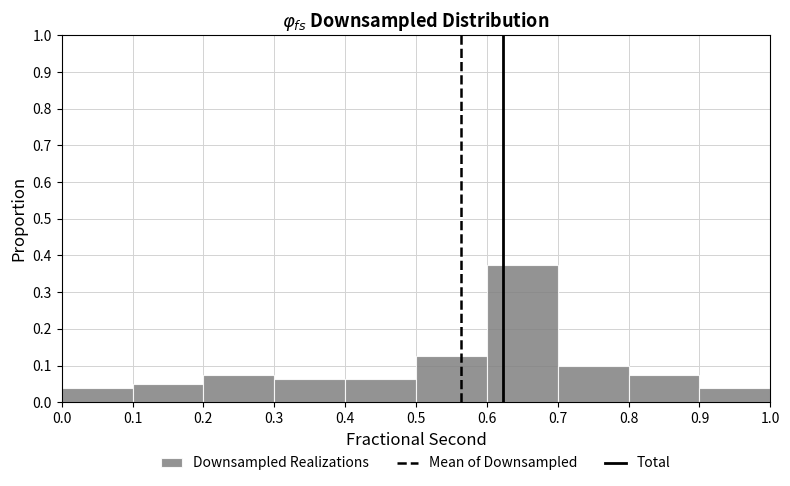

Reading left to right, transcribe this chart: for each bar, give the range it covers on the x-axis and its height. The values are not printed on the chart, so give them approximately, as read against the axis.

0.0 to 0.1: 0.04
0.1 to 0.2: 0.05
0.2 to 0.3: 0.08
0.3 to 0.4: 0.06
0.4 to 0.5: 0.06
0.5 to 0.6: 0.13
0.6 to 0.7: 0.38
0.7 to 0.8: 0.10
0.8 to 0.9: 0.08
0.9 to 1.0: 0.04